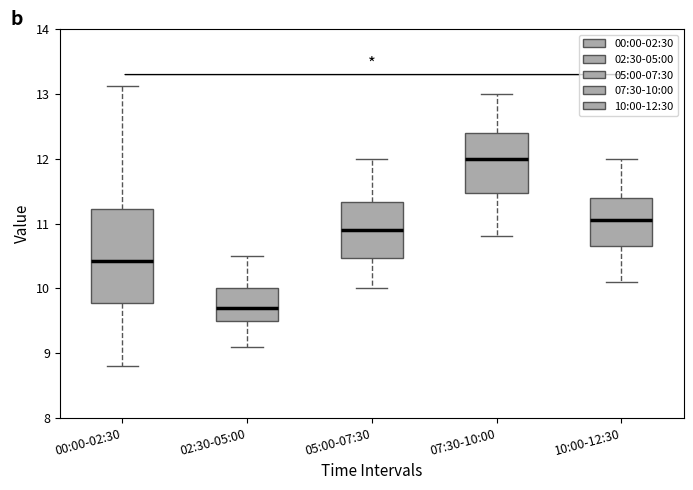

Where is the lower edge of the box for 05:00-07:30 on the y-axis? The values are not printed on the chart, so give them approximately, as read against the axis.

10.5